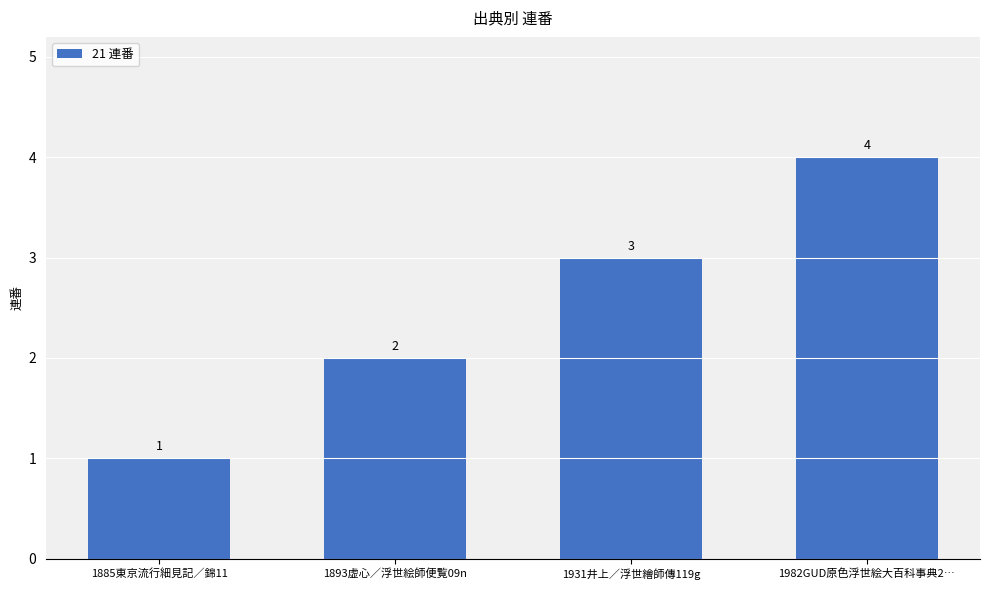

What value does the data have at 1982GUD原色浮世絵大百科事典2…?

4